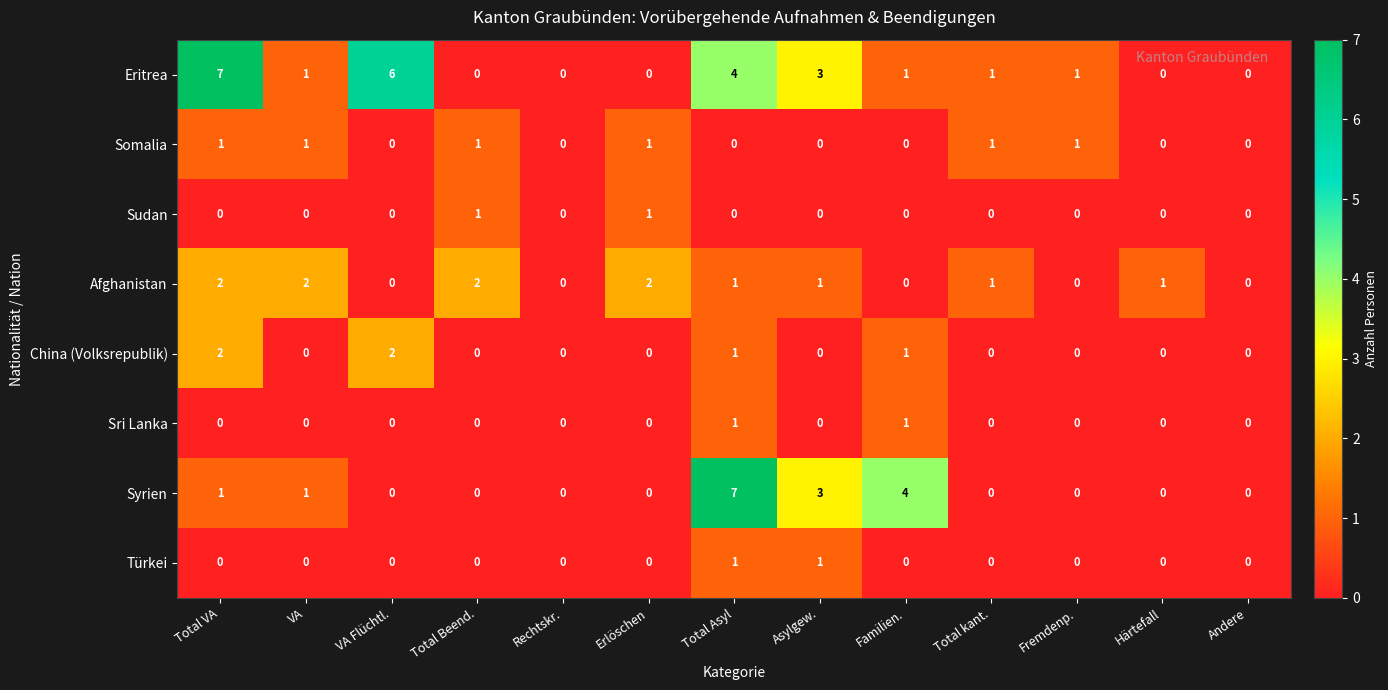

What is the total value across all series at Erlöschen?

4